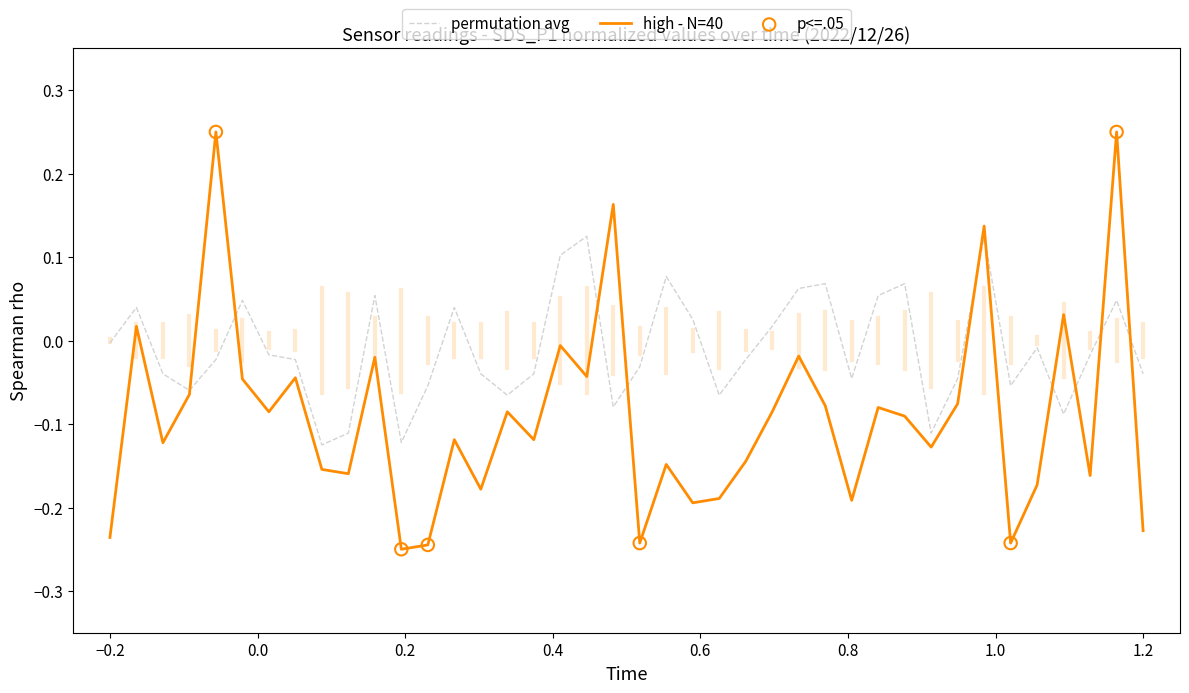

At how many categories does at least one series exceed 0?

18